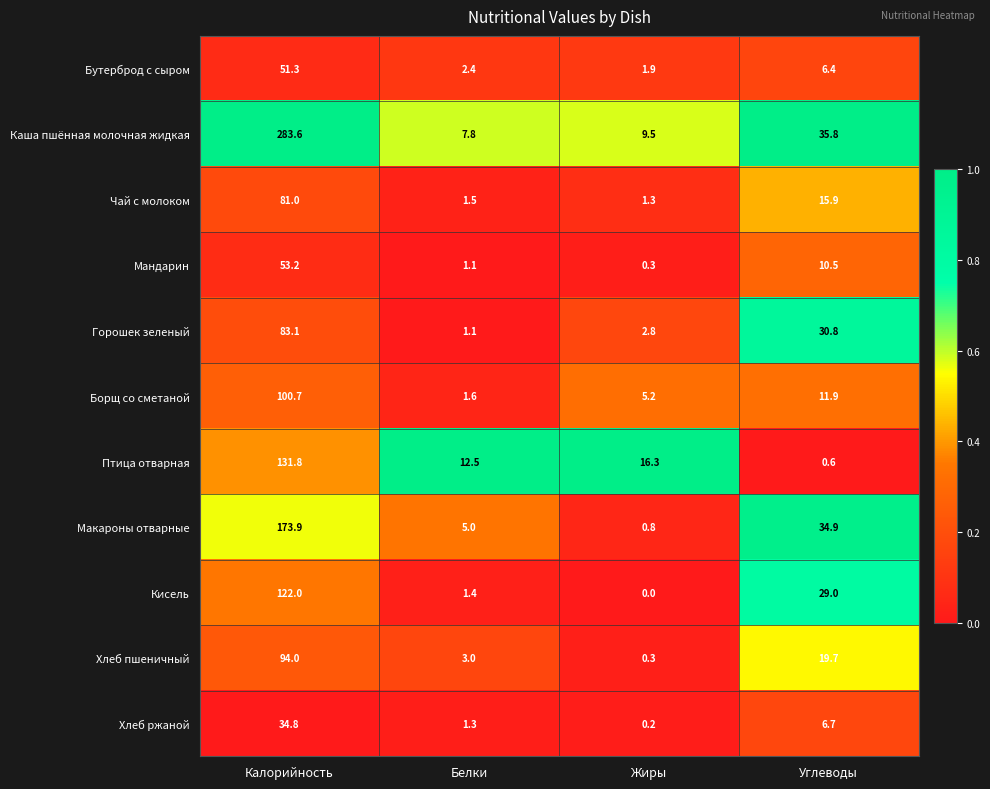

The value of Кисель at Калорийность is 122.0. True or false?

True